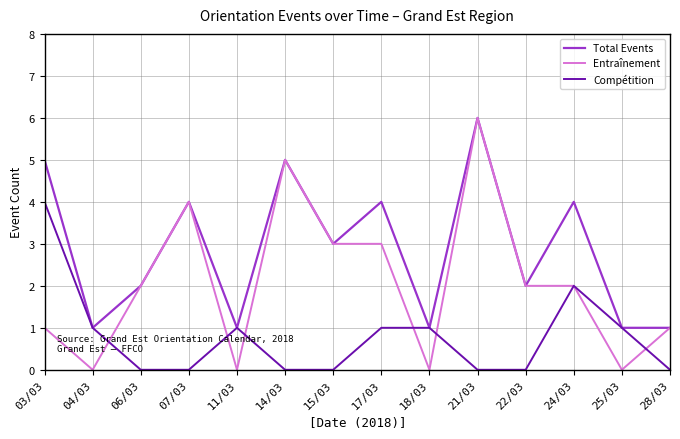

What is the maximum value shown in the chart?

6